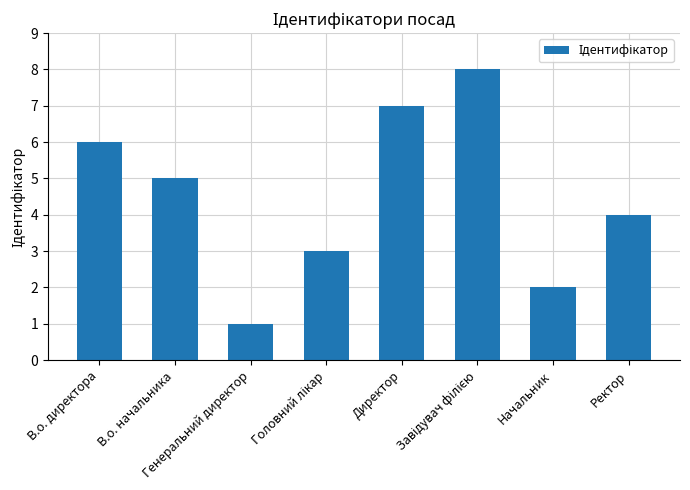

Count the number of data series in this chart.

1